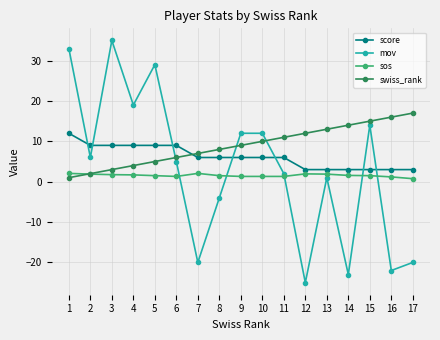

What is the spread (max minus min) of values at 11?

9.7